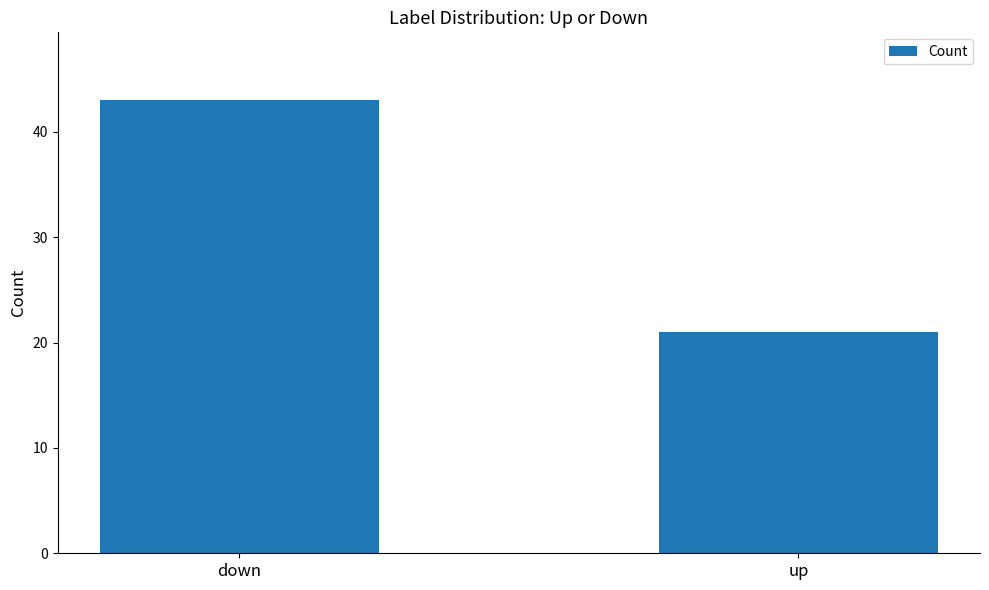

Which label corresponds to the smallest value in the chart?

up